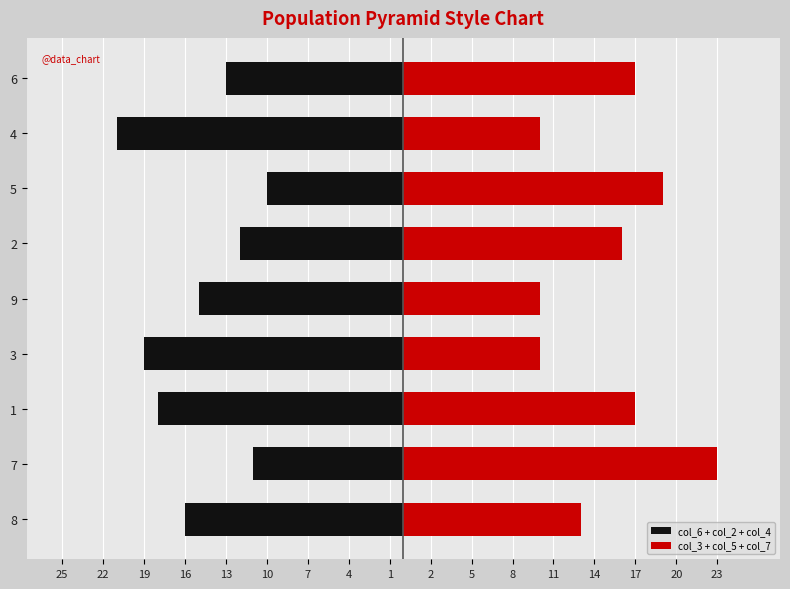

What is the value of the col_6 + col_2 + col_4 bar at the 7th from the left?

-10